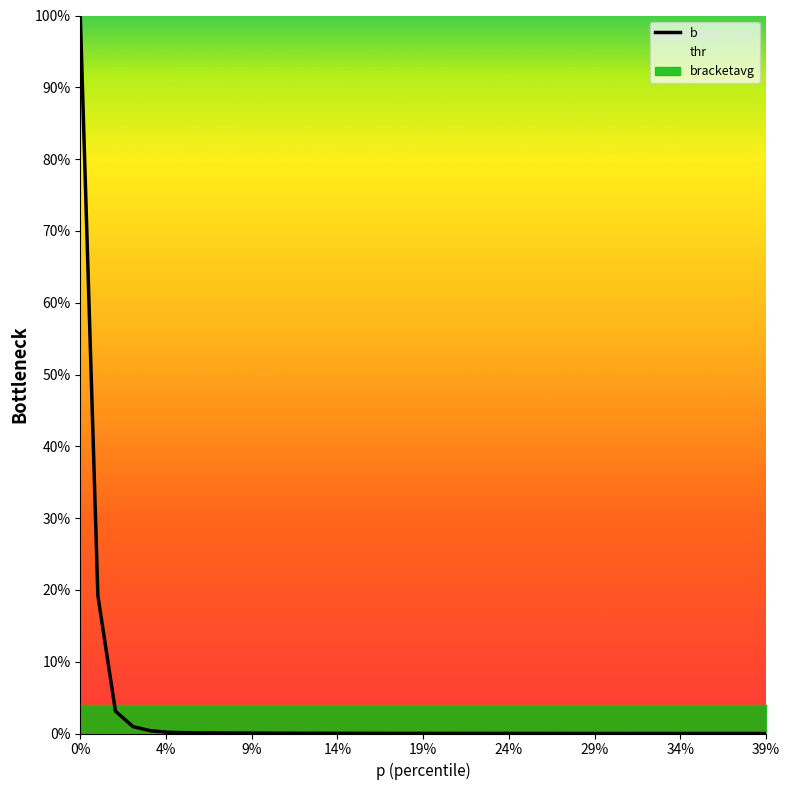

What position from the left is 39%?

9